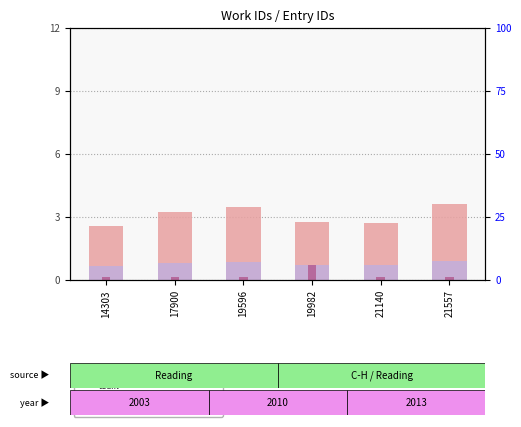

Reading left to right, what are all the values shown in this chart?

percentile rank within the sample: 14303=2.6	17900=3.2	19596=3.5	19982=2.8	21140=2.7	21557=3.6
count: 14303=0.1	17900=0.1	19596=0.1	19982=0.7	21140=0.1	21557=0.1
rank, Detection Call = ABSENT: 14303=0.6	17900=0.8	19596=0.9	19982=0.7	21140=0.7	21557=0.9